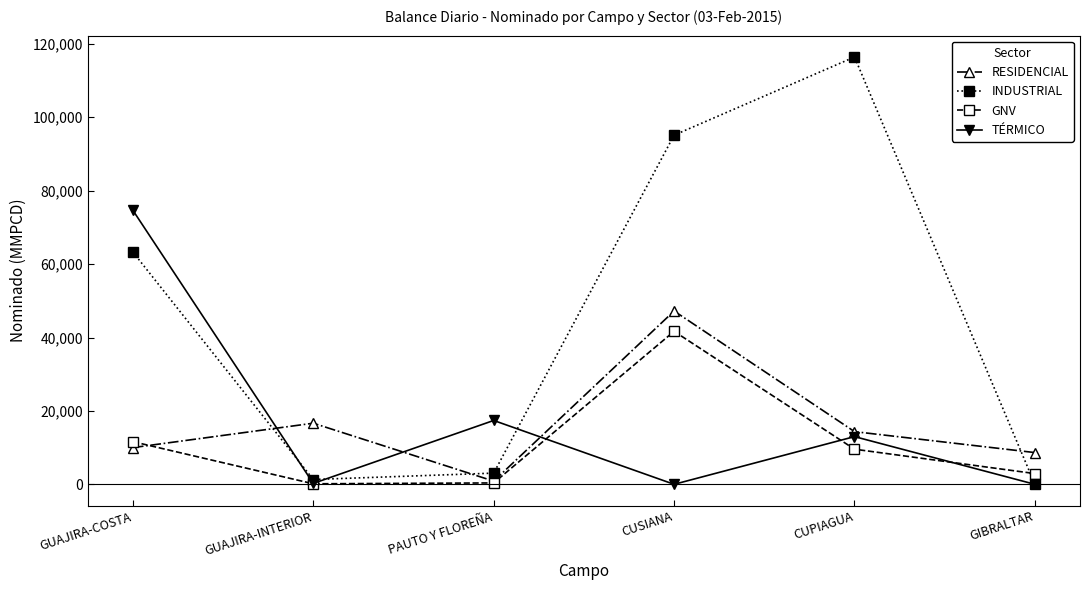

What is the difference between the highest and lowest values at GIBRALTAR?

8648